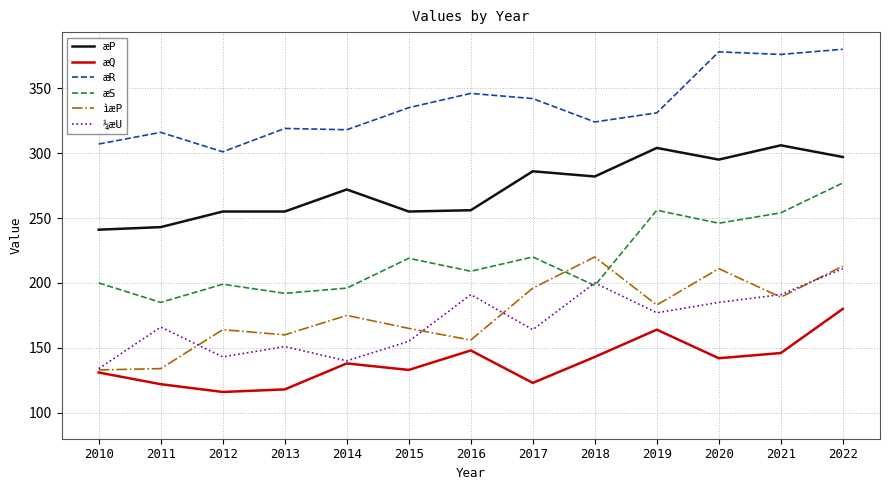

Which series changed the most between 2010 and 2021?

æR